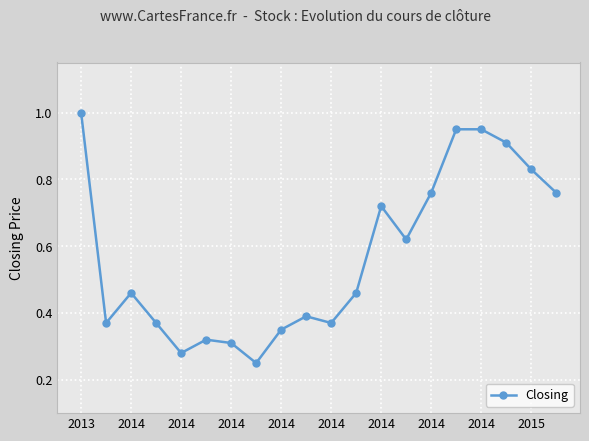

True or false: the data has more than 2 interior local peaks.

True